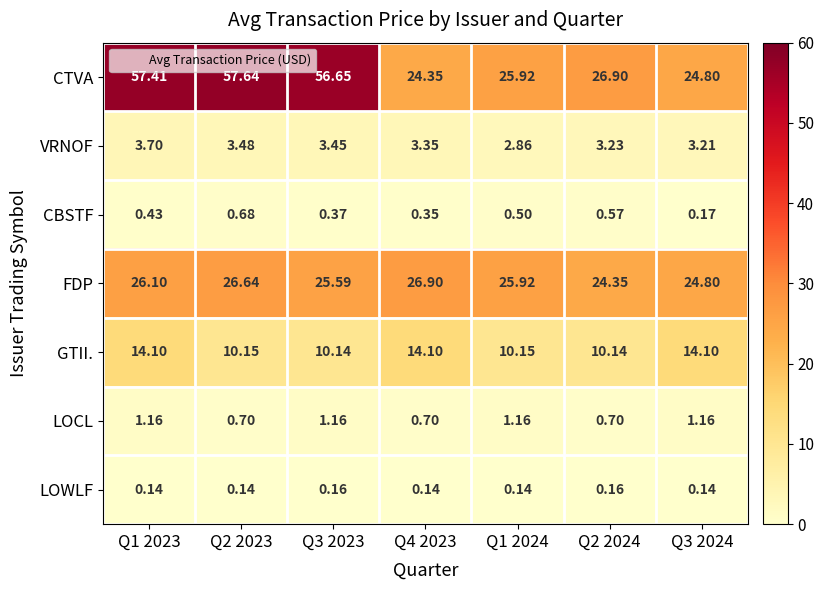

Rank the series at Q4 2023 from lowest to highest value.

LOWLF, CBSTF, LOCL, VRNOF, GTII., CTVA, FDP